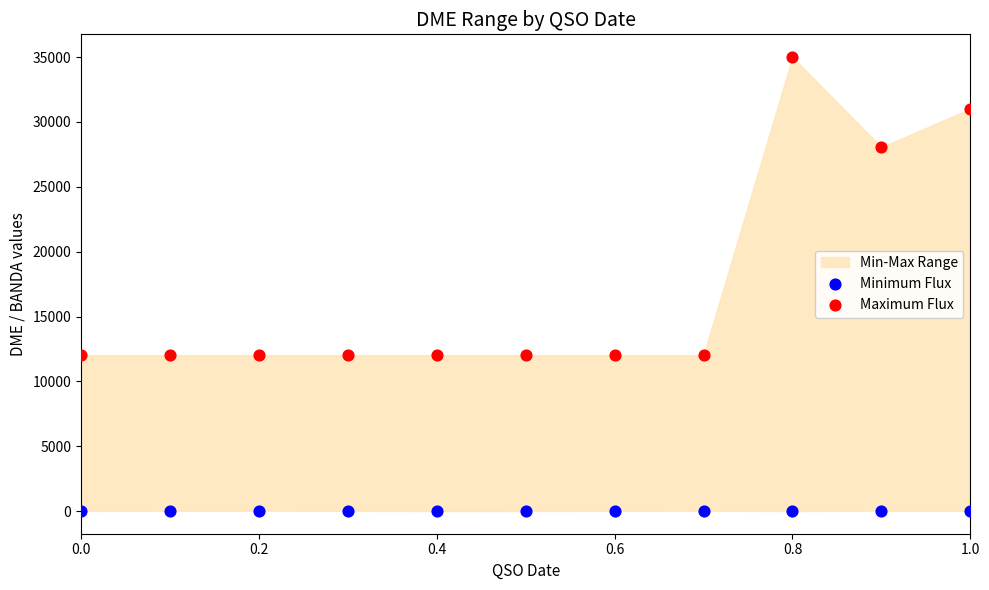

Which series contains the highest Y value?

Maximum Flux